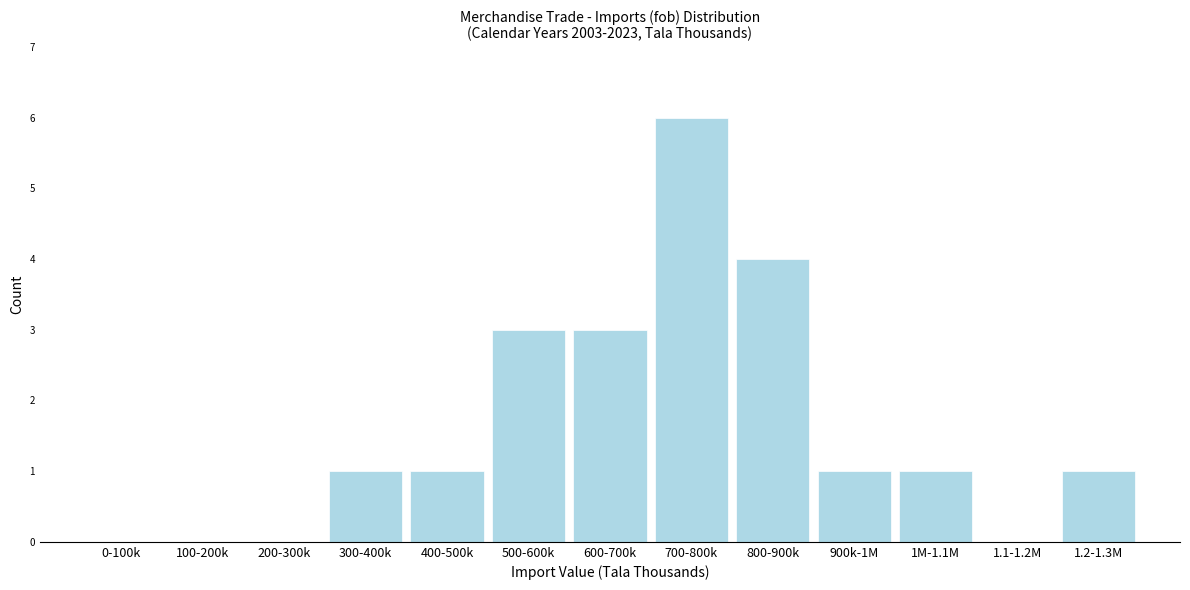

Reading left to right, extract all data points from this chart.

0-100k=0	100-200k=0	200-300k=0	300-400k=1	400-500k=1	500-600k=3	600-700k=3	700-800k=6	800-900k=4	900k-1M=1	1M-1.1M=1	1.1-1.2M=0	1.2-1.3M=1